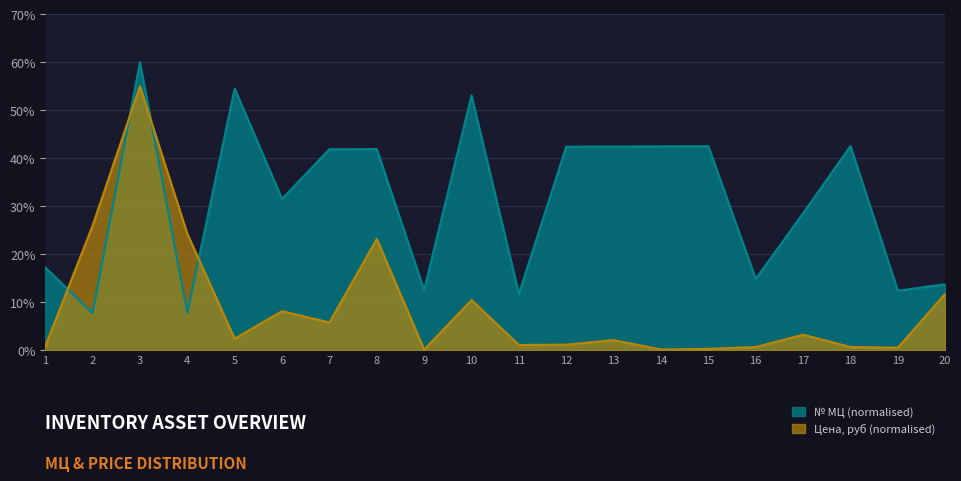

The value of Цена, руб (scaled) at 6 is 11.7. True or false?

False